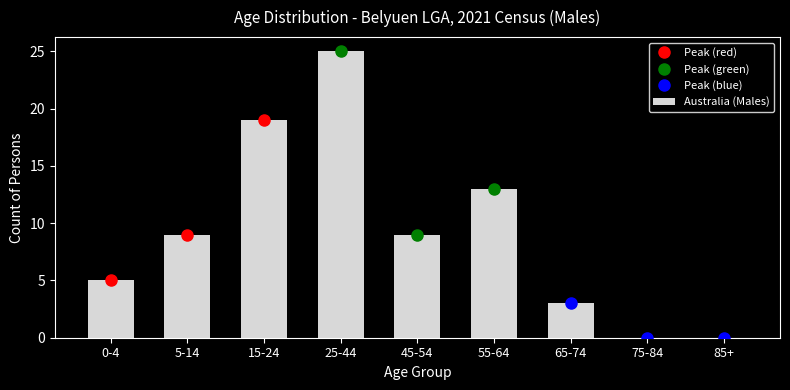

Reading right to left, transcribe all the data shown in this chart.

85+=0	75-84=0	65-74=3	55-64=13	45-54=9	25-44=25	15-24=19	5-14=9	0-4=5